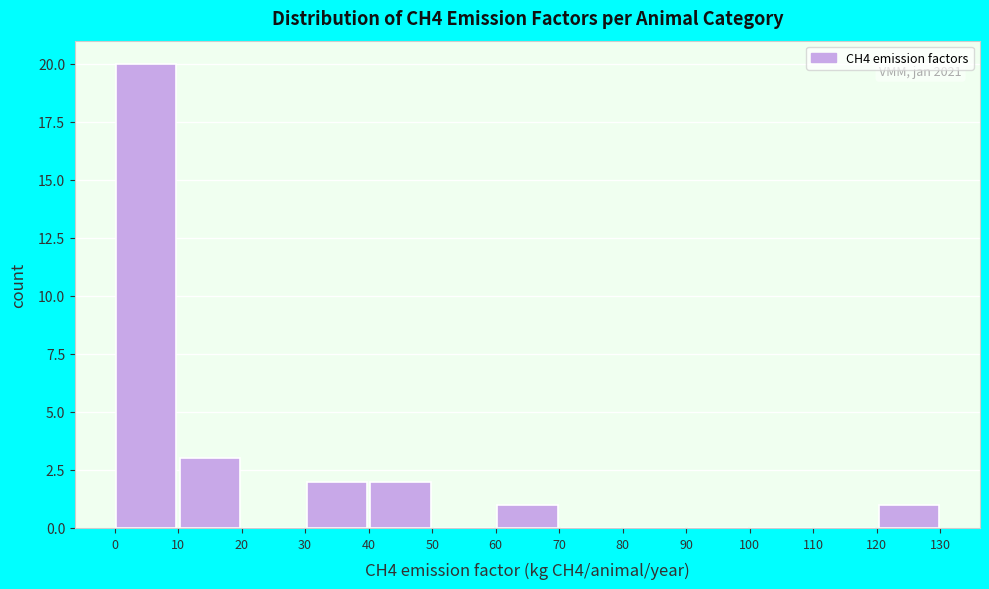

Over which range of the x-axis is the bar tallest?

0 to 10